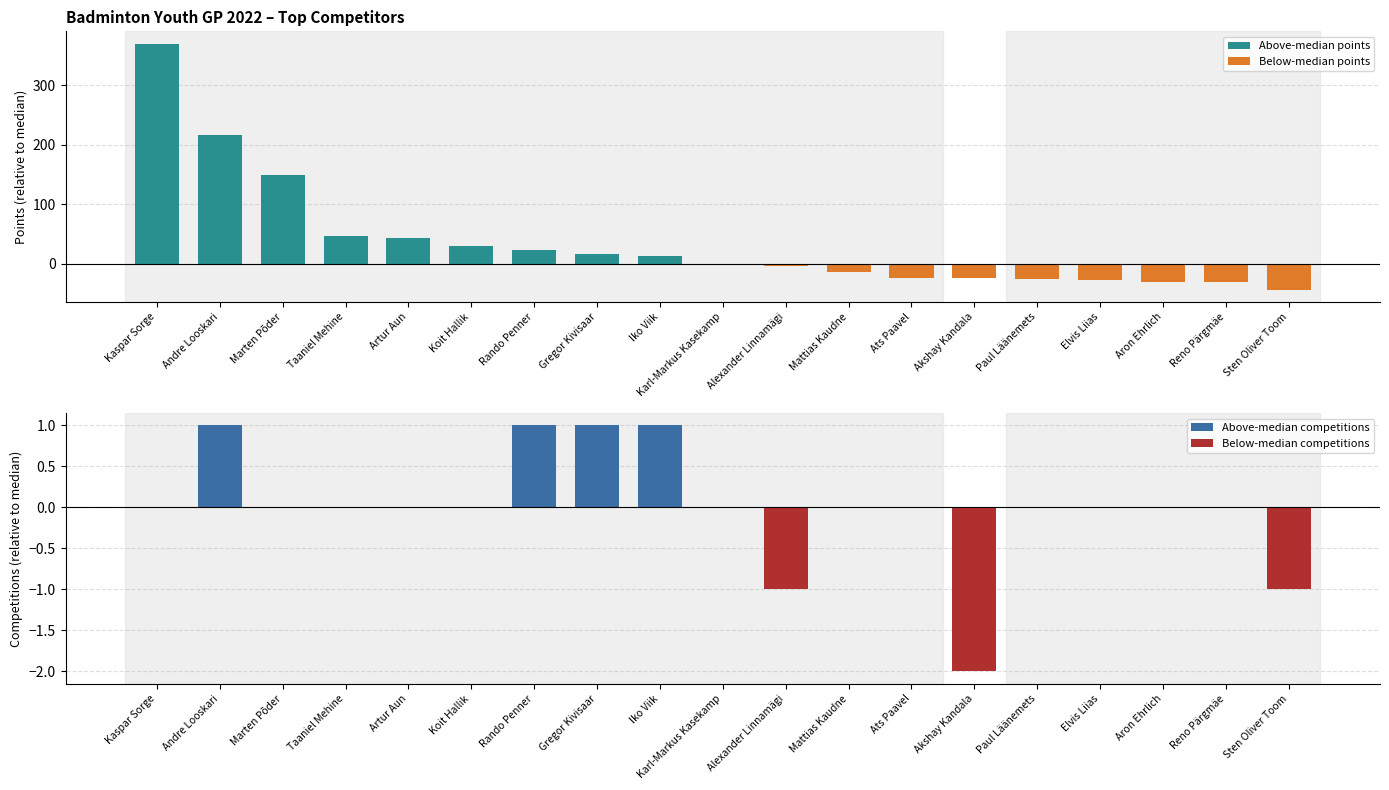

Which category has the highest value in the Above-median points series?

Kaspar Sorge